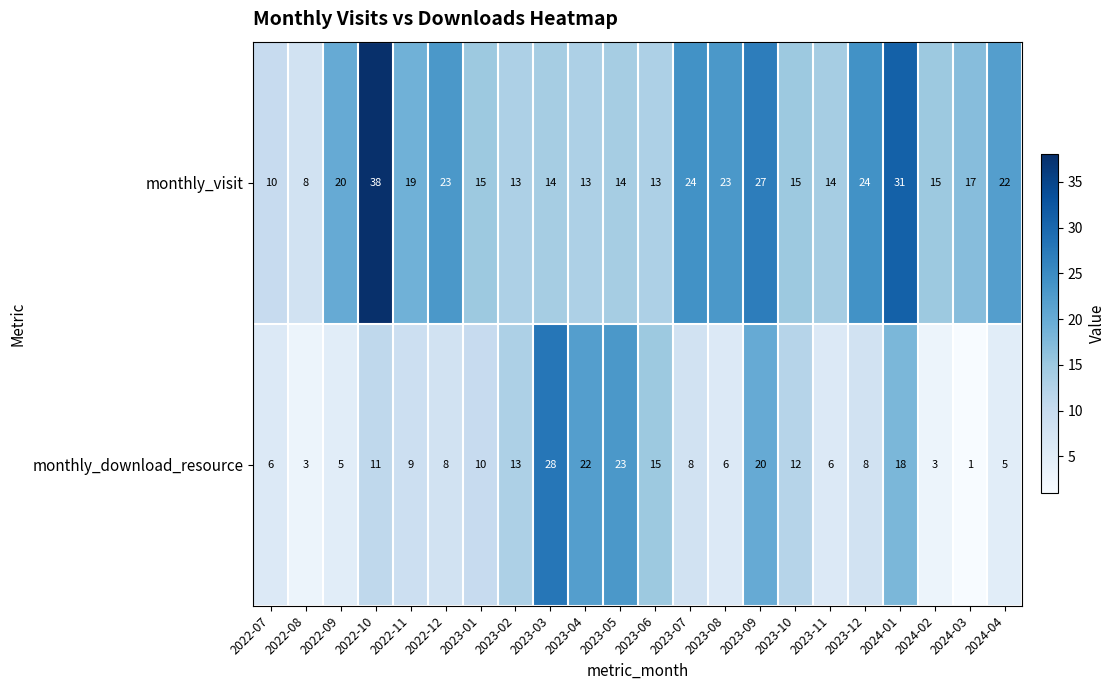

What is the sum of the monthly_visit values at 2022-10 and 2023-02?

51